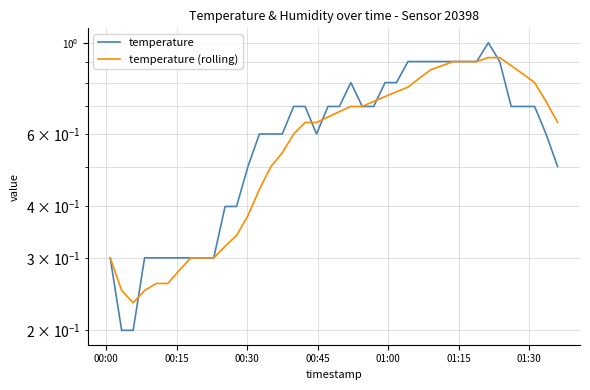

True or false: temperature has a value of 1.0 at 35.

False